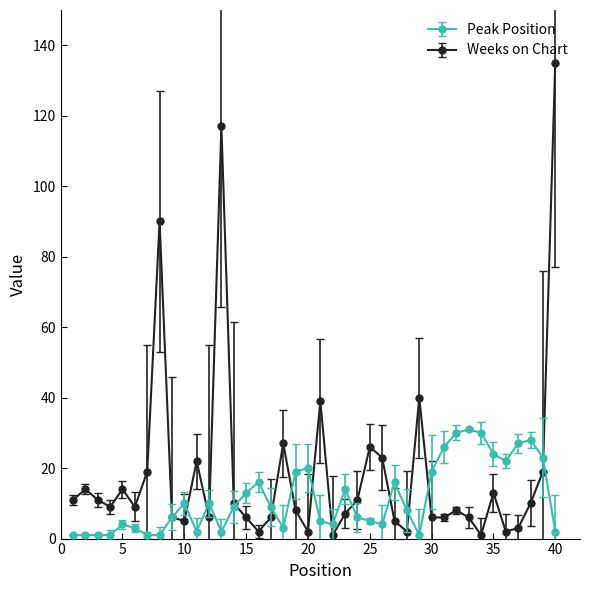

Which series has the largest range (max minus min)?

Weeks on Chart